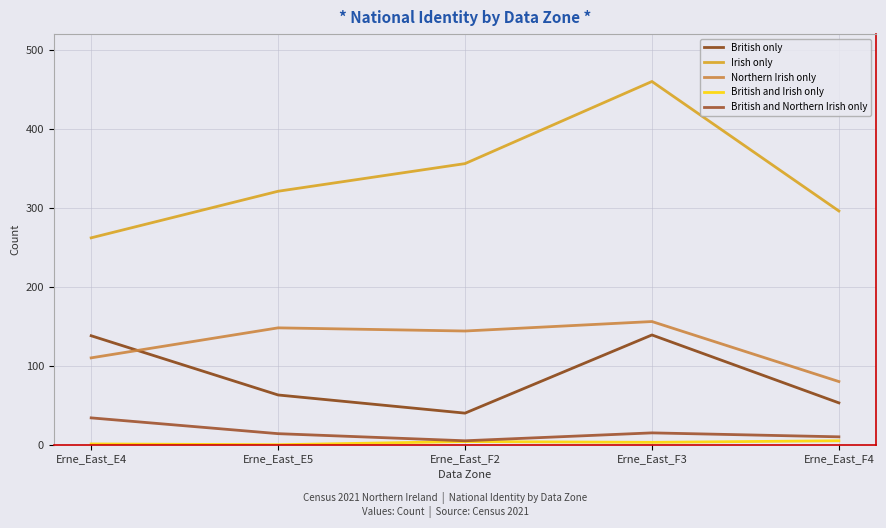

What is the label of the 1st point from the left?

Erne_East_E4